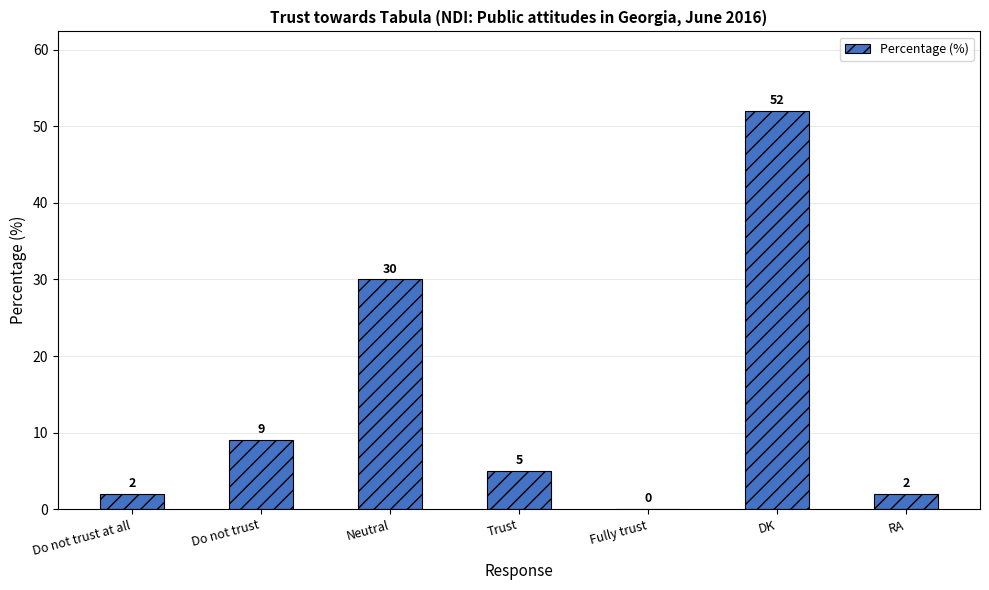

What is the change in value from Do not trust to Fully trust?

-9